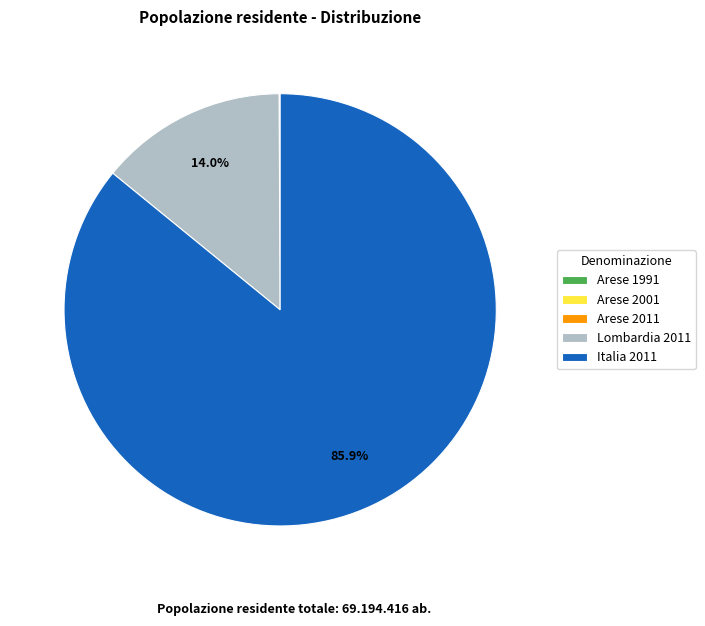

What portion of the pie excludes Lombardia 2011?

86.0%